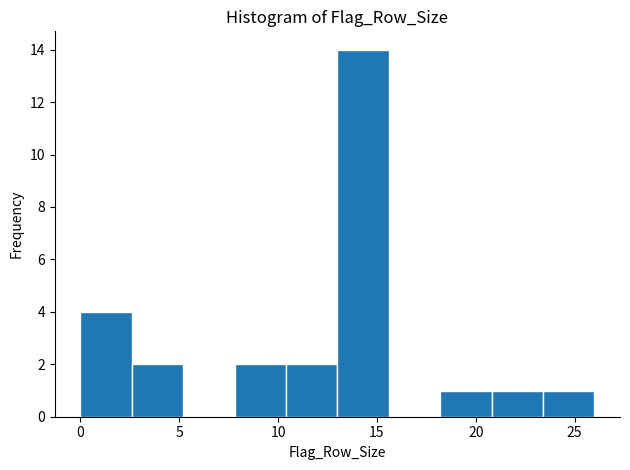

Reading left to right, transcribe this chart: for each bar, give the range it covers on the x-axis and its height. Neither the bar edges nor the heights are printed on the chart, so give them approximately, as read against the axes.

0.0 to 2.6: 4
2.6 to 5.2: 2
5.2 to 7.8: 0
7.8 to 10.4: 2
10.4 to 13.0: 2
13.0 to 15.6: 14
15.6 to 18.2: 0
18.2 to 20.8: 1
20.8 to 23.4: 1
23.4 to 26.0: 1